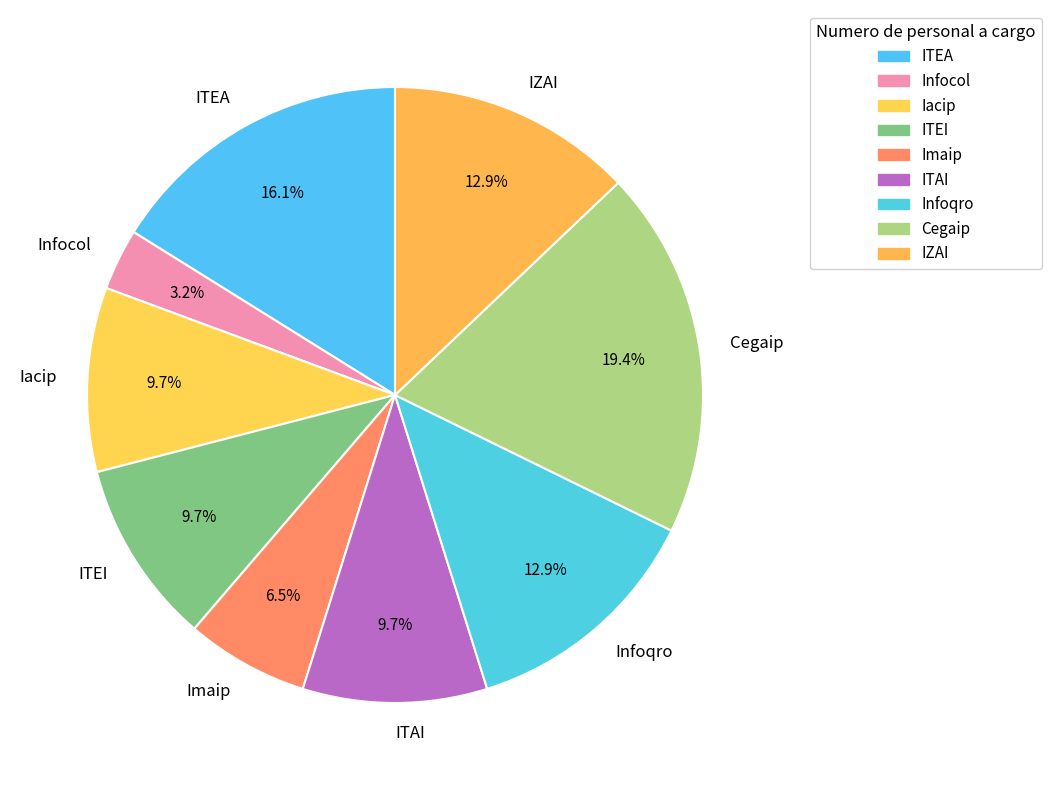

The Cegaip slice represents 19% of the pie. True or false?

True